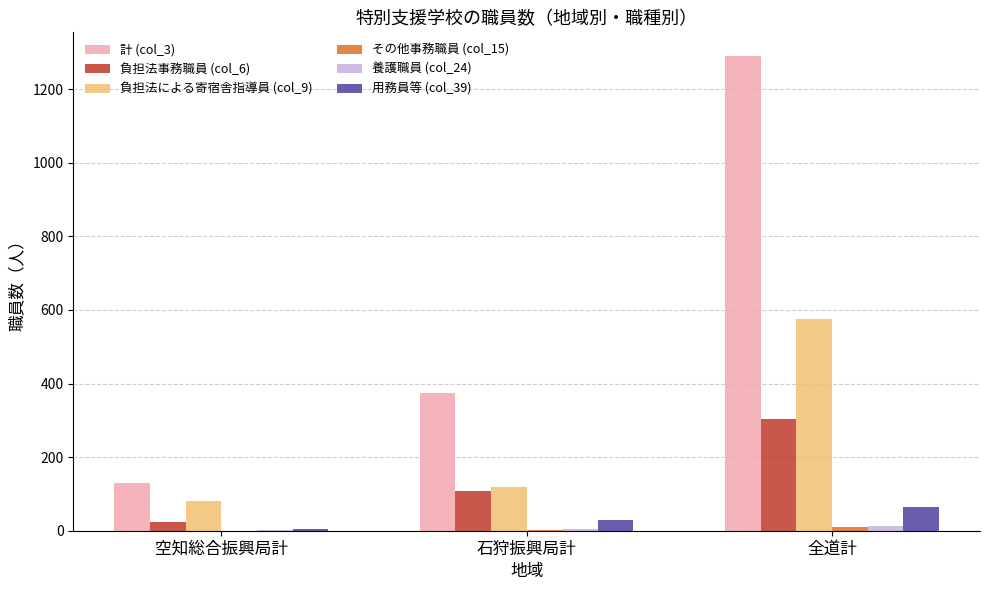

At which category does the chart reach its peak across all series?

全道計